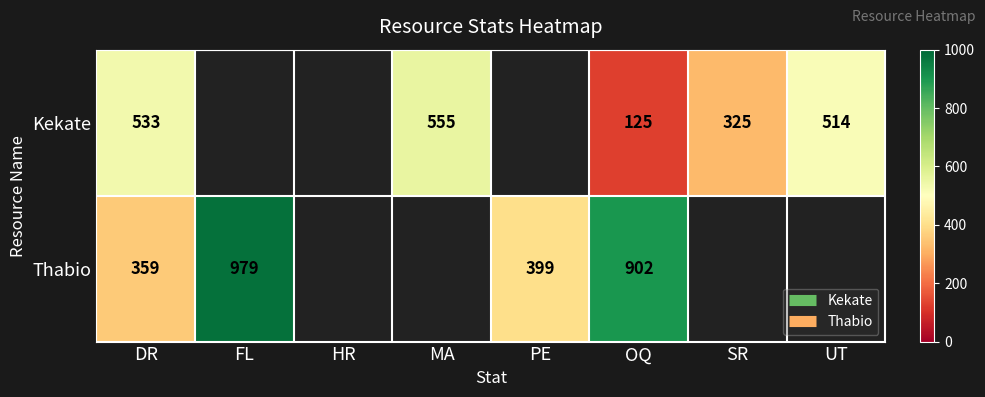

At which label is Kekate closest to 340?

SR